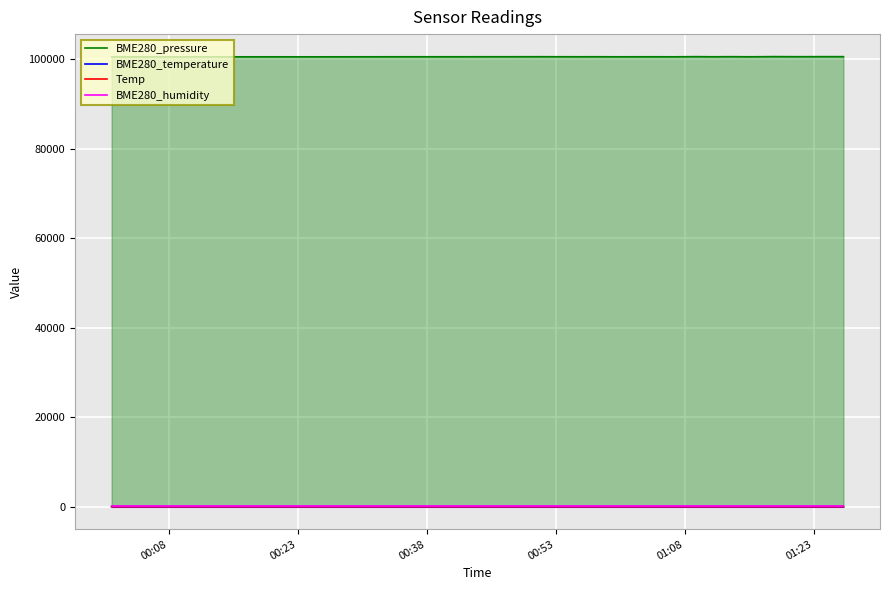

True or false: BME280_humidity and BME280_temperature cross at least once.

False